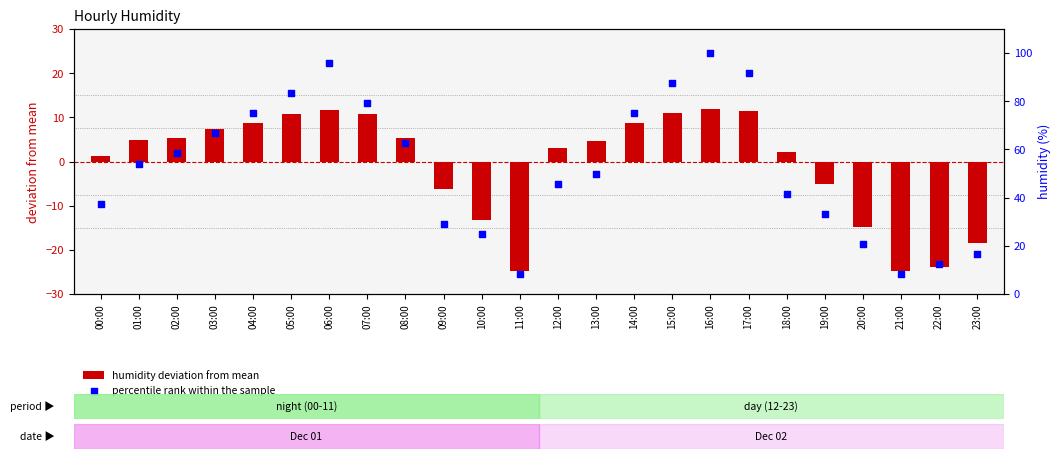

Which series has the widest spread of Y values?

percentile rank within the sample